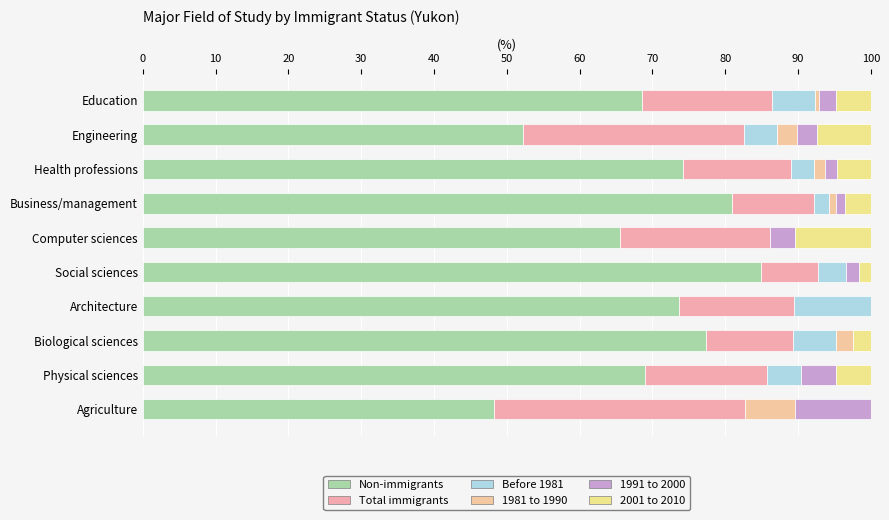

What is the difference between the maximum and second lowest values in the 1981 to 1990 series?

6.9